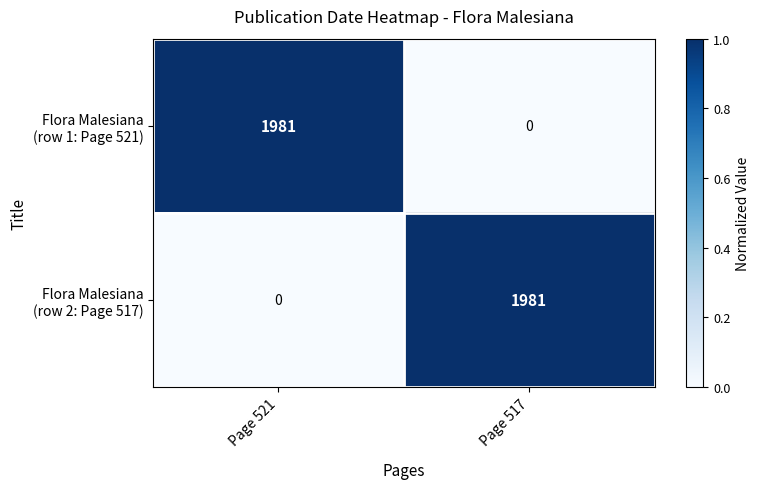

What is the spread (max minus min) of values at Page 517?

1981